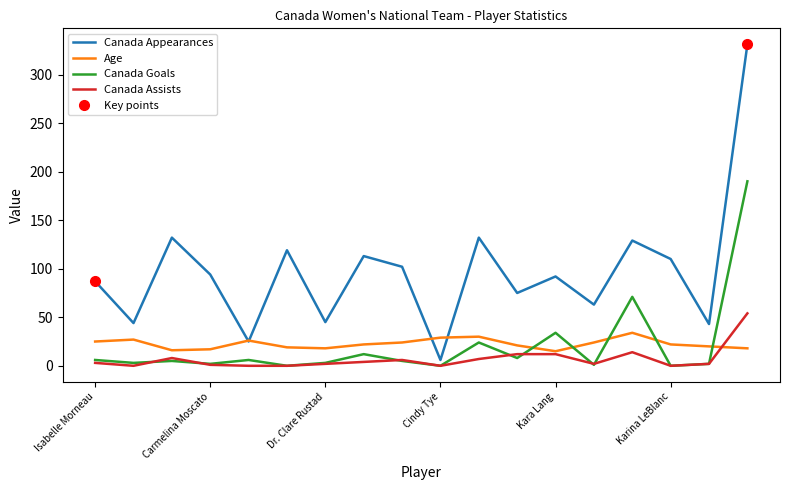

Is this an area chart (filled region under the line)?

No